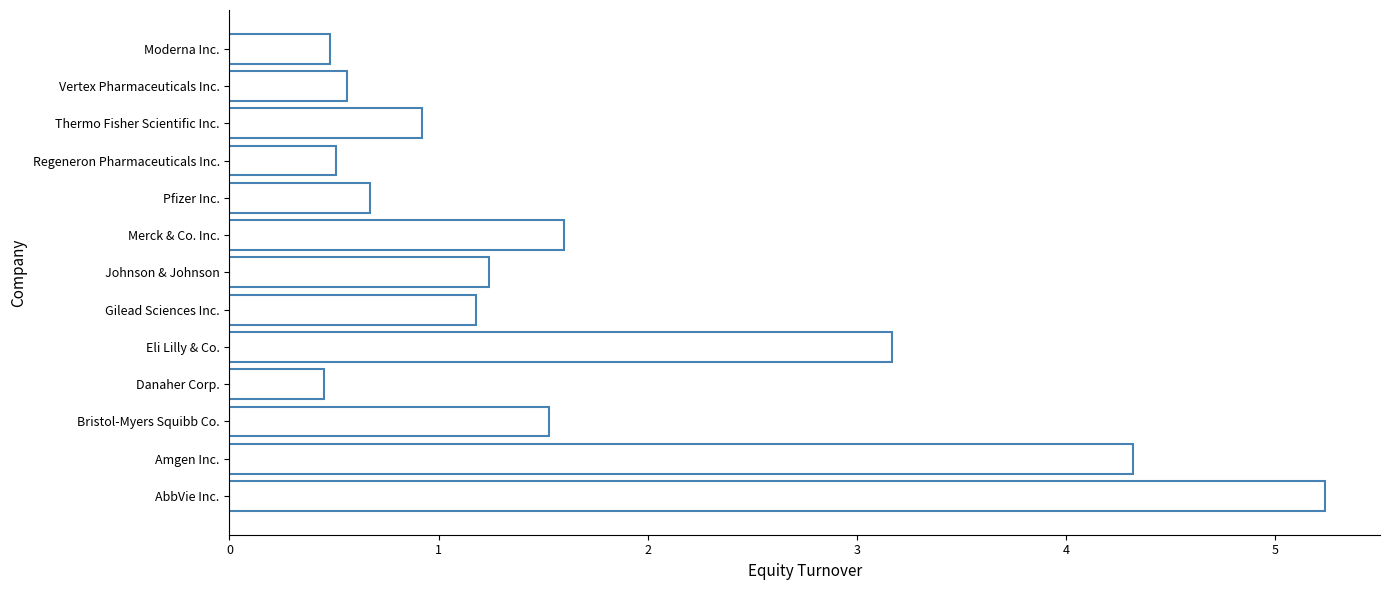

What is the maximum value shown in the chart?

5.2